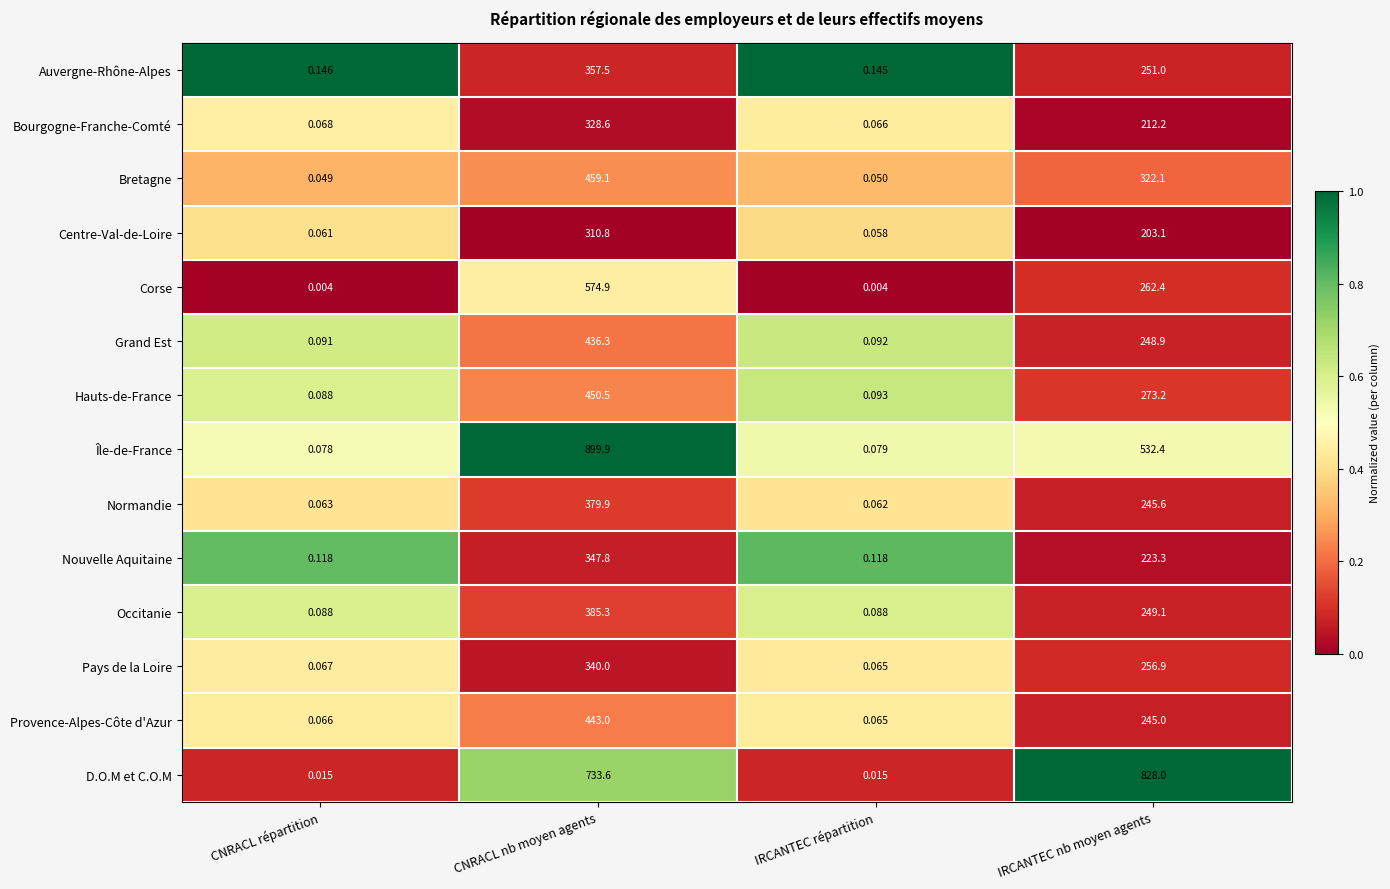

Rank the categories by Auvergne-Rhône-Alpes value from highest to lowest.

CNRACL nb moyen agents, IRCANTEC nb moyen agents, CNRACL répartition, IRCANTEC répartition